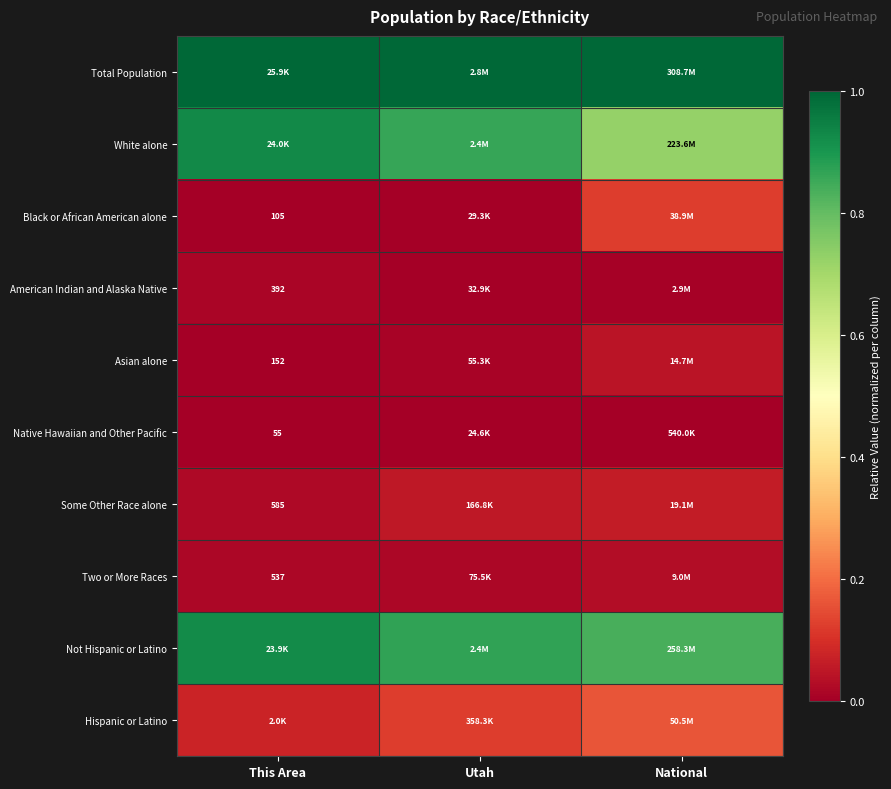

What value does the Total Population series have at Utah?

1.0